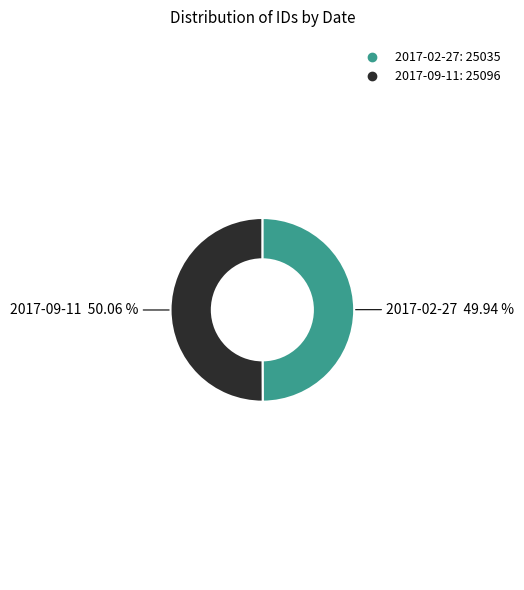

Approximately how many times larger is the value at 2017-09-11 compared to 2017-02-27?

1.0